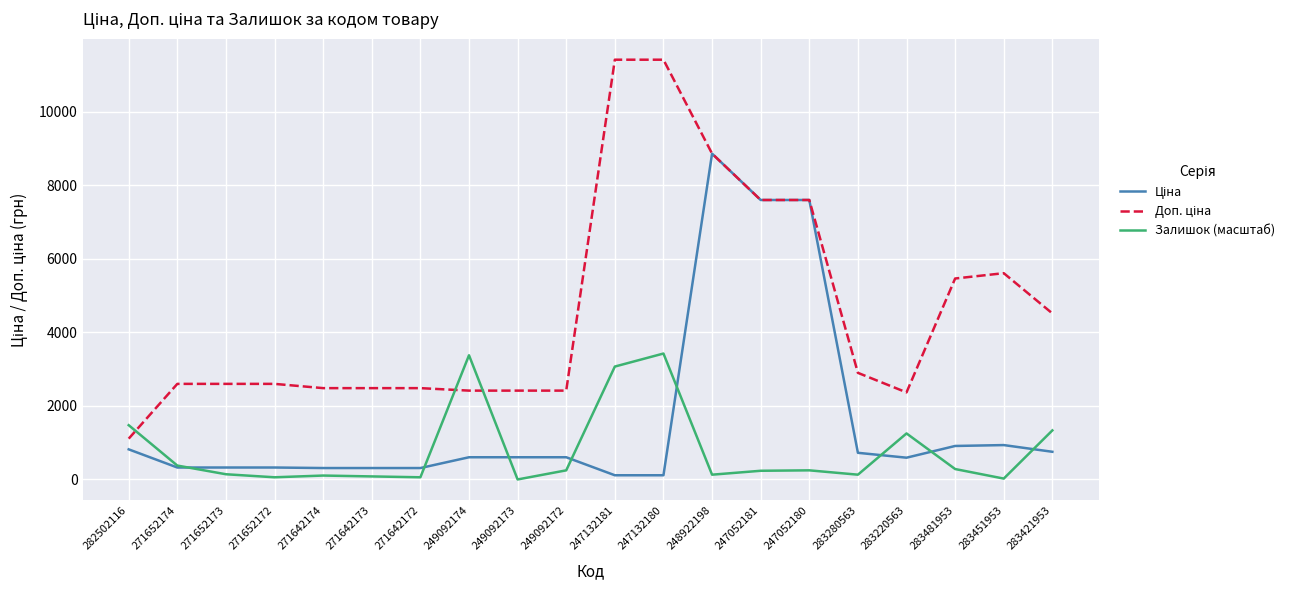

What is the difference between the highest and lowest values at 249092174?

2772.1